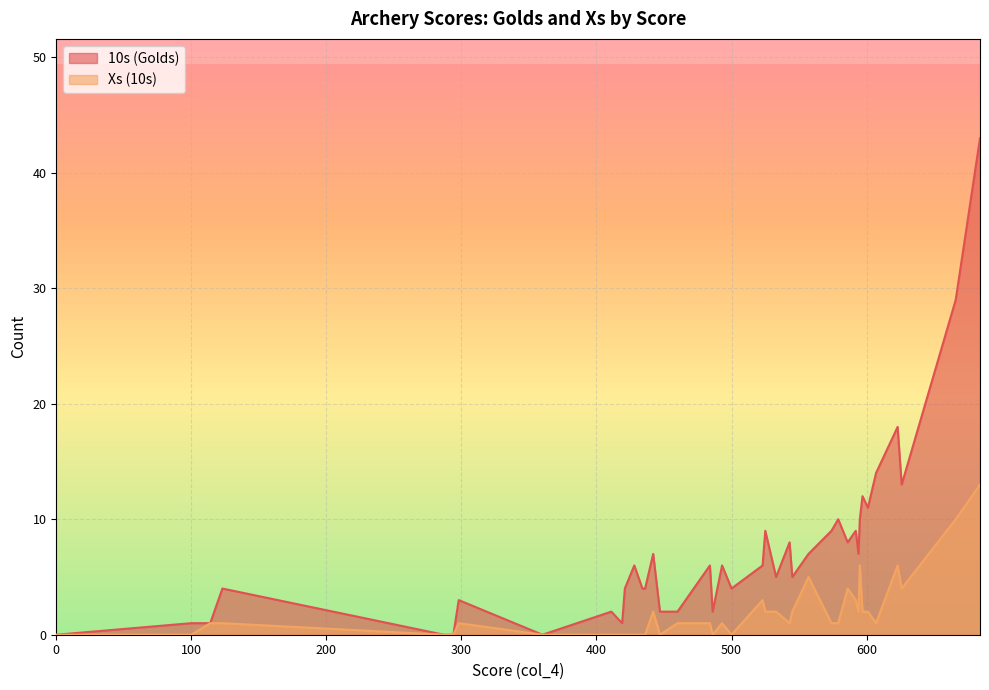

Which series has the largest range (max minus min)?

10s (Golds)